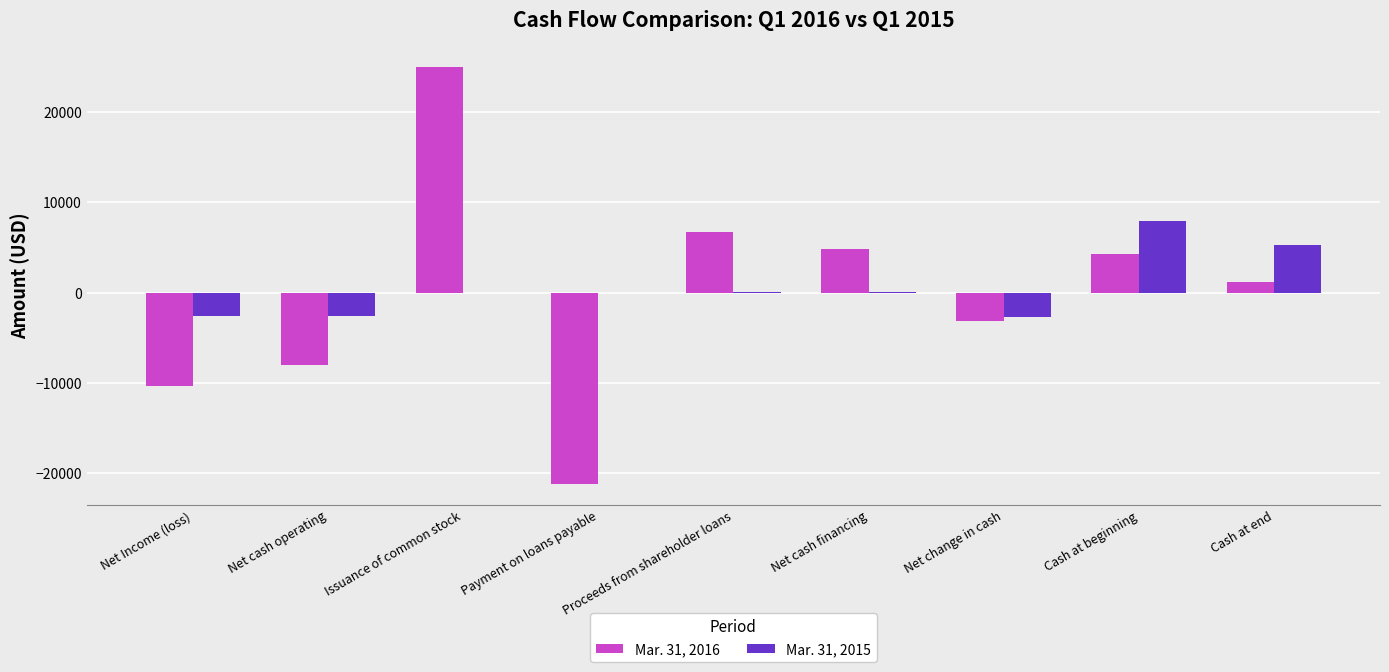

At which category does the chart reach its peak across all series?

Issuance of common stock